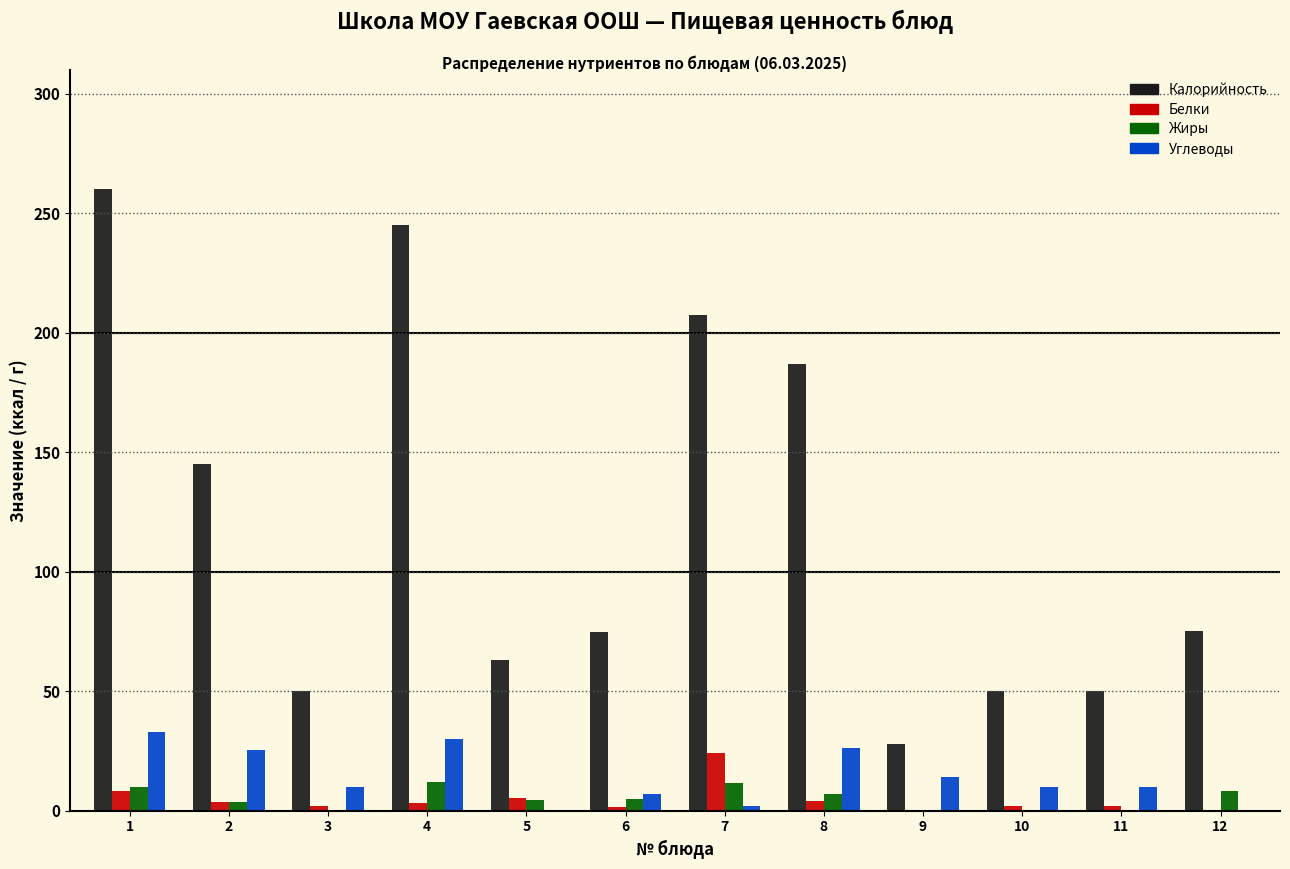

True or false: Углеводы has a value of 23.4 at 9.

False